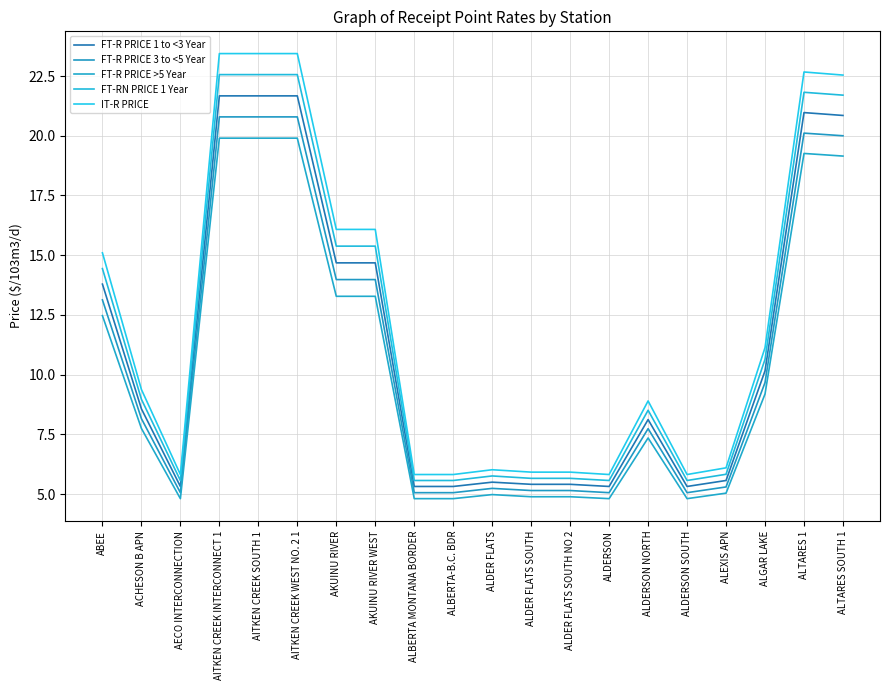

Which series has the largest range (max minus min)?

IT-R PRICE